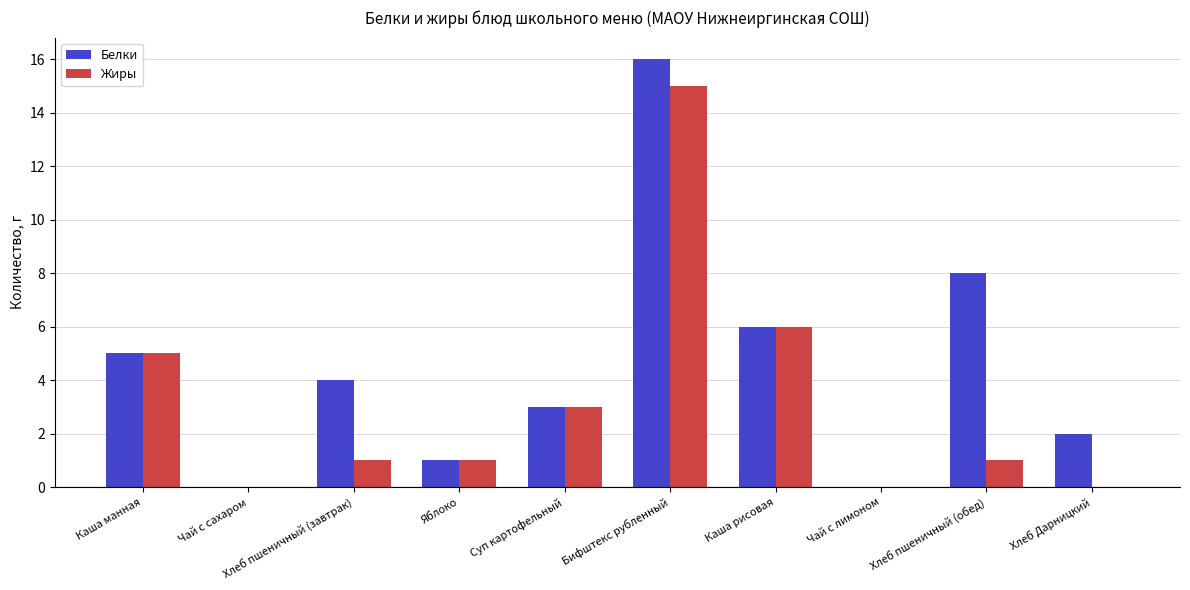

At which label is Жиры closest to 7?

Каша рисовая